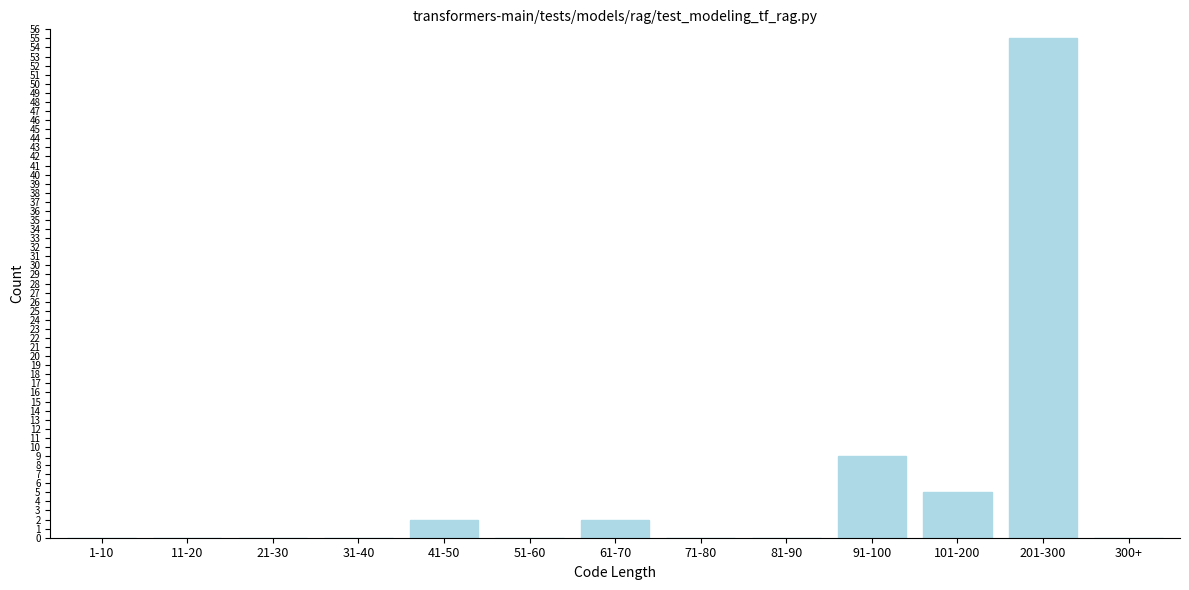

Reading left to right, extract all data points from this chart.

1-10=0	11-20=0	21-30=0	31-40=0	41-50=2	51-60=0	61-70=2	71-80=0	81-90=0	91-100=9	101-200=5	201-300=55	300+=0